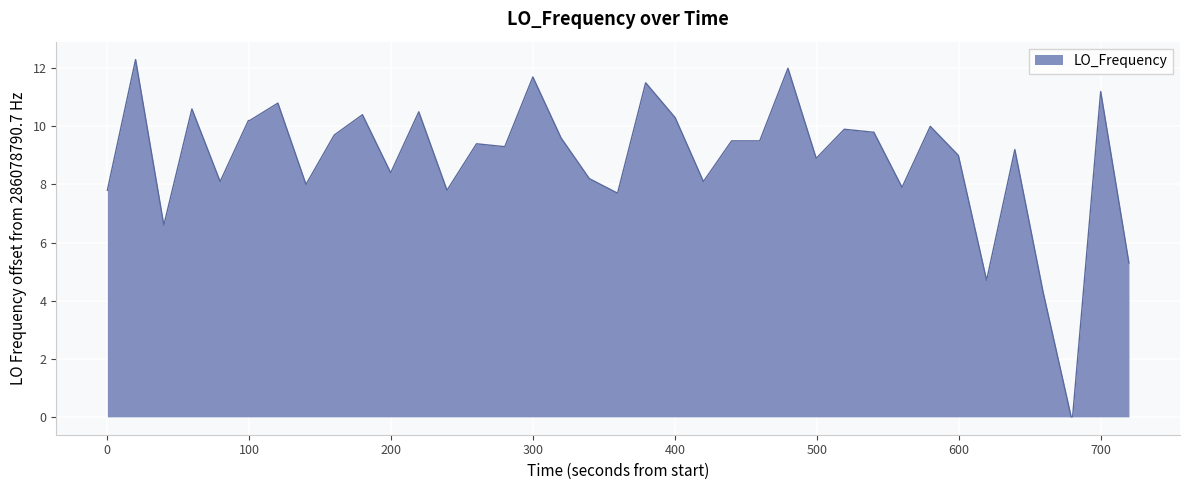

What is the greatest value displayed?

12.3